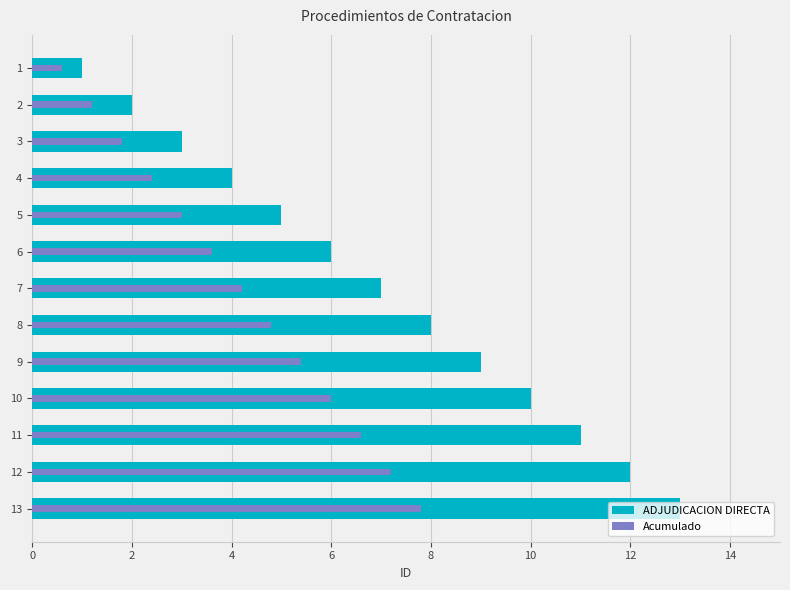

List the series in order of their peak value, lowest first.

Acumulado, ADJUDICACION DIRECTA